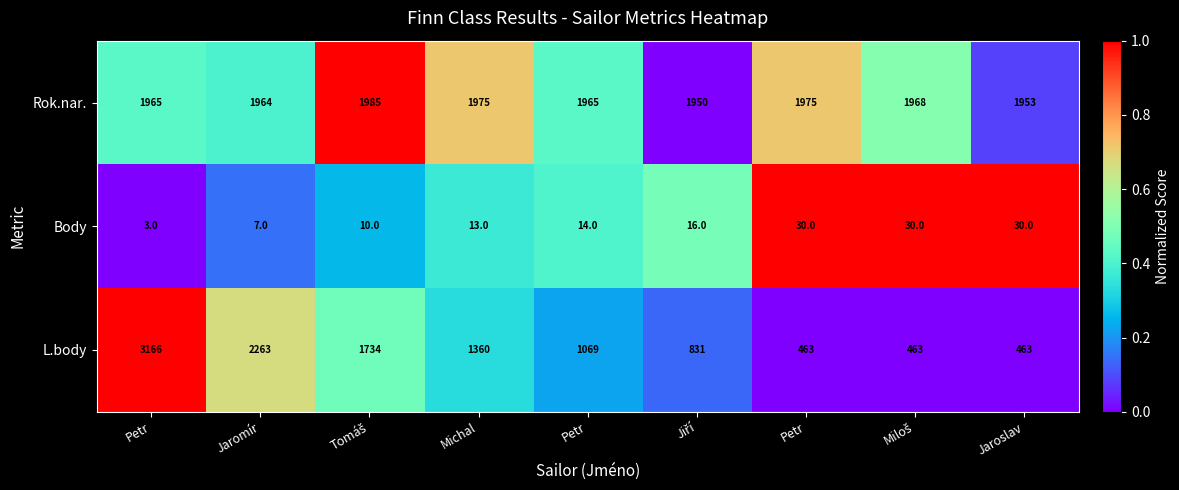

How many series are shown in this chart?

3